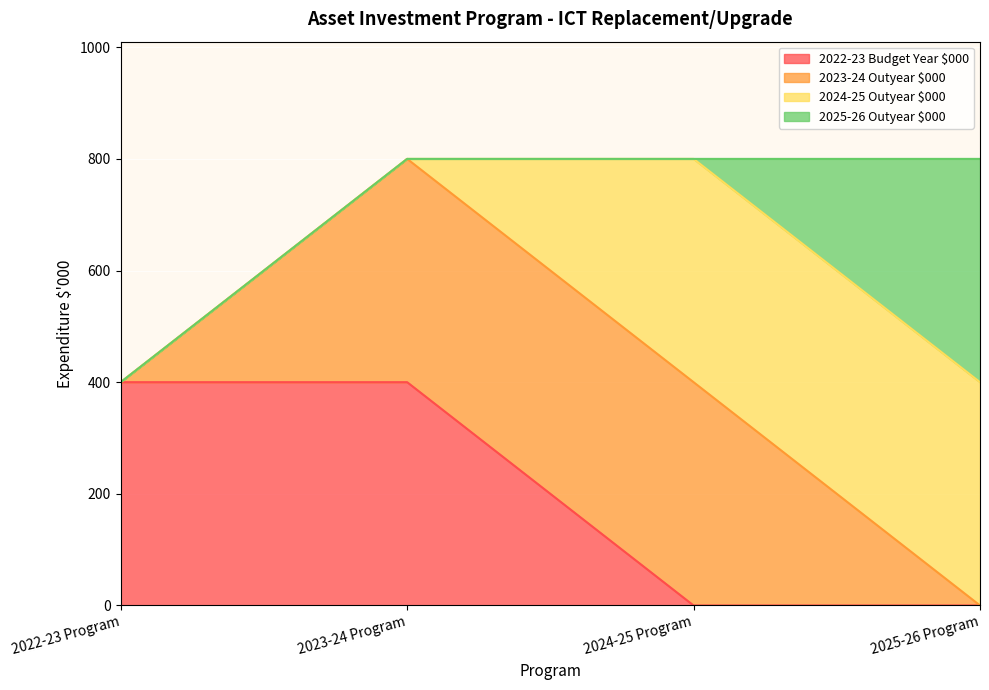

True or false: 2022-23 Budget Year $000 and 2023-24 Outyear $000 intersect in this chart.

False